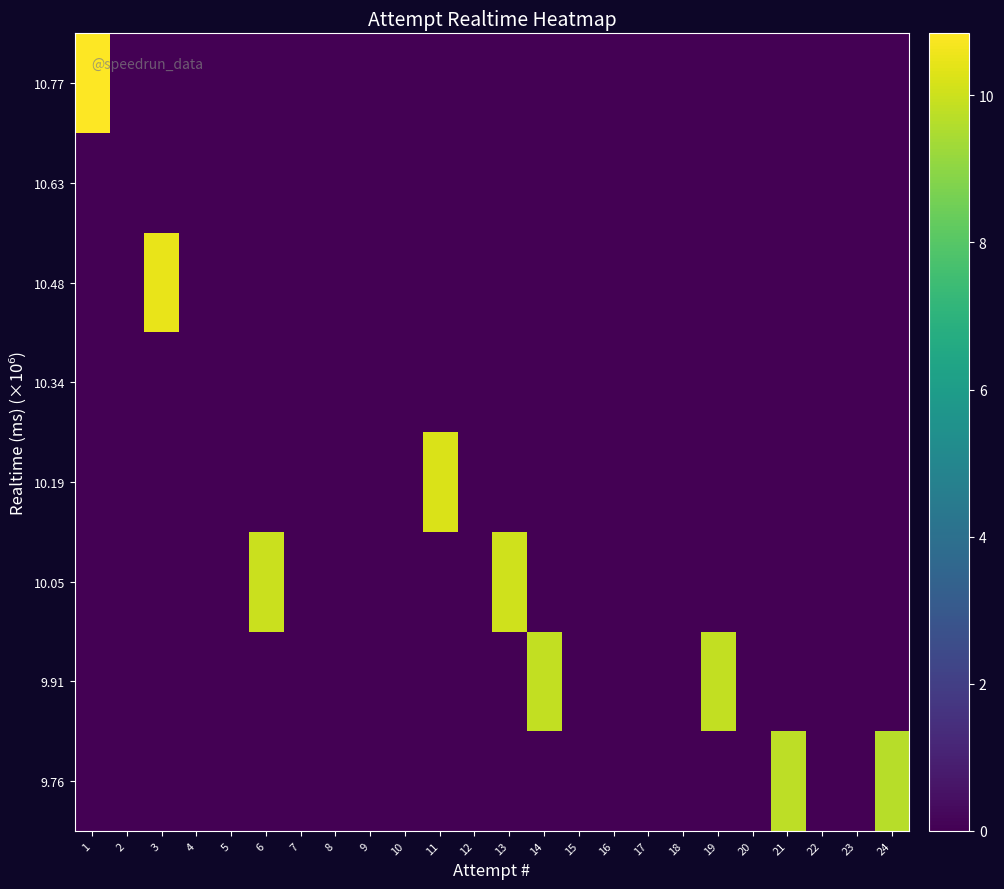

Reading right to left, transcribe all the data shown in this chart.

9.76: 24=9.7	23=0.0	22=0.0	21=9.7	20=0.0	19=0.0	18=0.0	17=0.0	16=0.0	15=0.0	14=0.0	13=0.0	12=0.0	11=0.0	10=0.0	9=0.0	8=0.0	7=0.0	6=0.0	5=0.0	4=0.0	3=0.0	2=0.0	1=0.0
9.91: 24=0.0	23=0.0	22=0.0	21=0.0	20=0.0	19=9.9	18=0.0	17=0.0	16=0.0	15=0.0	14=9.9	13=0.0	12=0.0	11=0.0	10=0.0	9=0.0	8=0.0	7=0.0	6=0.0	5=0.0	4=0.0	3=0.0	2=0.0	1=0.0
10.05: 24=0.0	23=0.0	22=0.0	21=0.0	20=0.0	19=0.0	18=0.0	17=0.0	16=0.0	15=0.0	14=0.0	13=10.1	12=0.0	11=0.0	10=0.0	9=0.0	8=0.0	7=0.0	6=10.0	5=0.0	4=0.0	3=0.0	2=0.0	1=0.0
10.19: 24=0.0	23=0.0	22=0.0	21=0.0	20=0.0	19=0.0	18=0.0	17=0.0	16=0.0	15=0.0	14=0.0	13=0.0	12=0.0	11=10.2	10=0.0	9=0.0	8=0.0	7=0.0	6=0.0	5=0.0	4=0.0	3=0.0	2=0.0	1=0.0
10.34: 24=0.0	23=0.0	22=0.0	21=0.0	20=0.0	19=0.0	18=0.0	17=0.0	16=0.0	15=0.0	14=0.0	13=0.0	12=0.0	11=0.0	10=0.0	9=0.0	8=0.0	7=0.0	6=0.0	5=0.0	4=0.0	3=0.0	2=0.0	1=0.0
10.48: 24=0.0	23=0.0	22=0.0	21=0.0	20=0.0	19=0.0	18=0.0	17=0.0	16=0.0	15=0.0	14=0.0	13=0.0	12=0.0	11=0.0	10=0.0	9=0.0	8=0.0	7=0.0	6=0.0	5=0.0	4=0.0	3=10.5	2=0.0	1=0.0
10.63: 24=0.0	23=0.0	22=0.0	21=0.0	20=0.0	19=0.0	18=0.0	17=0.0	16=0.0	15=0.0	14=0.0	13=0.0	12=0.0	11=0.0	10=0.0	9=0.0	8=0.0	7=0.0	6=0.0	5=0.0	4=0.0	3=0.0	2=0.0	1=0.0
10.77: 24=0.0	23=0.0	22=0.0	21=0.0	20=0.0	19=0.0	18=0.0	17=0.0	16=0.0	15=0.0	14=0.0	13=0.0	12=0.0	11=0.0	10=0.0	9=0.0	8=0.0	7=0.0	6=0.0	5=0.0	4=0.0	3=0.0	2=0.0	1=10.8